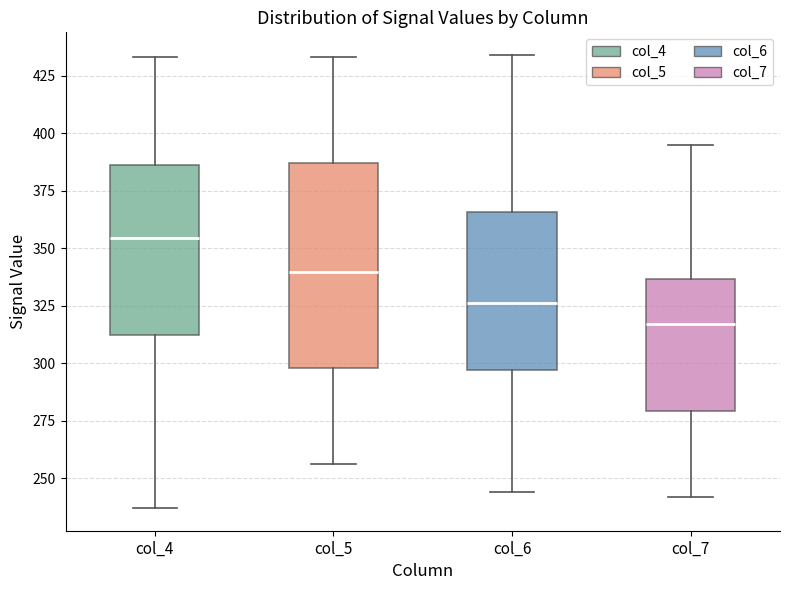

Which box is the tallest, from its lower edge to its upper edge?

col_5